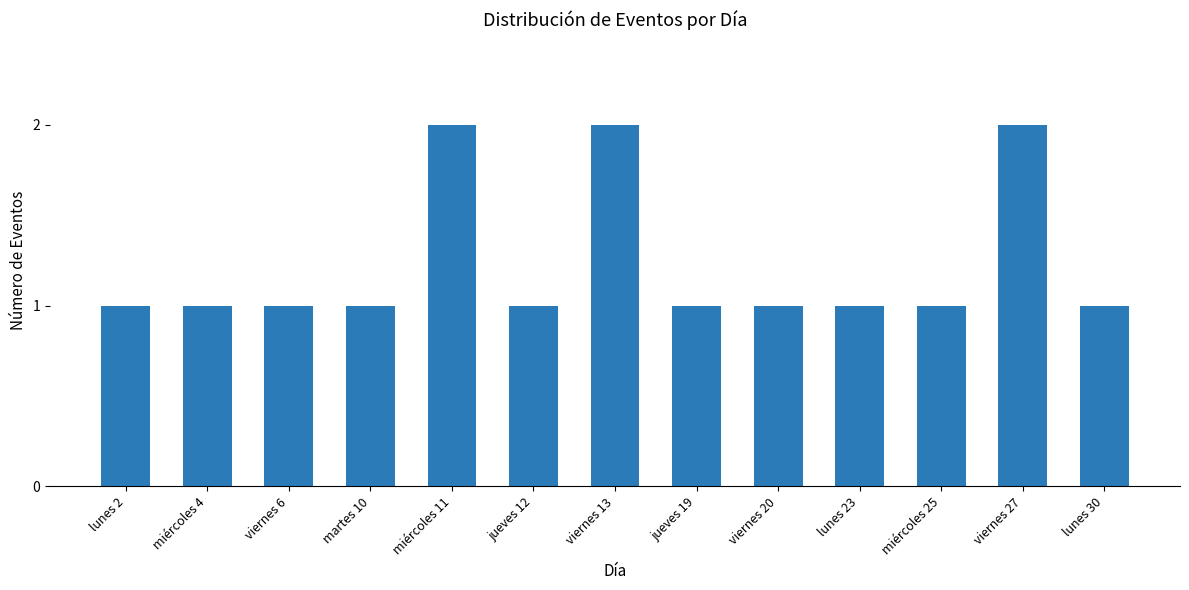

What is the change in value from miércoles 11 to jueves 19?

-1